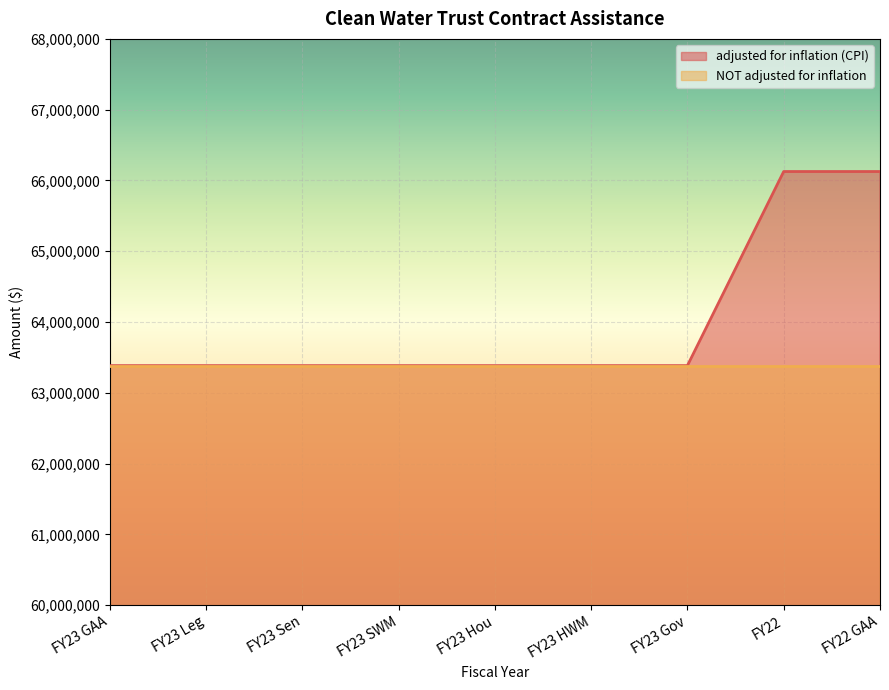

Rank the categories by value from highest to lowest.

FY22, FY22 GAA, FY23 GAA, FY23 Leg, FY23 Sen, FY23 SWM, FY23 Hou, FY23 HWM, FY23 Gov